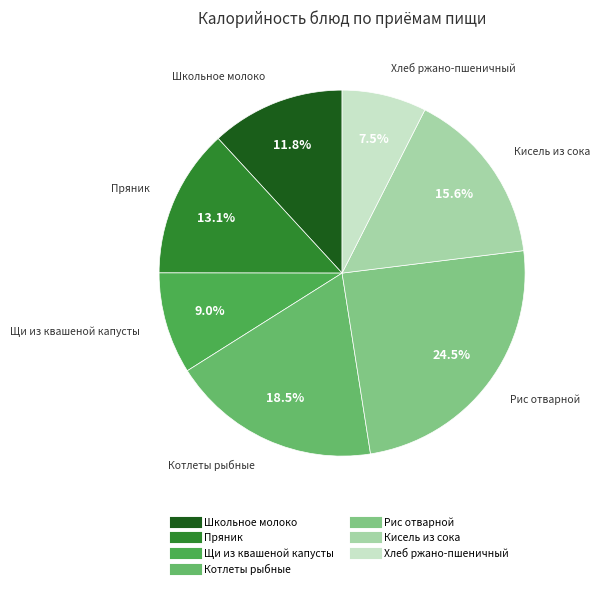

To the nearest percent, what is the average slice percentage?

14%